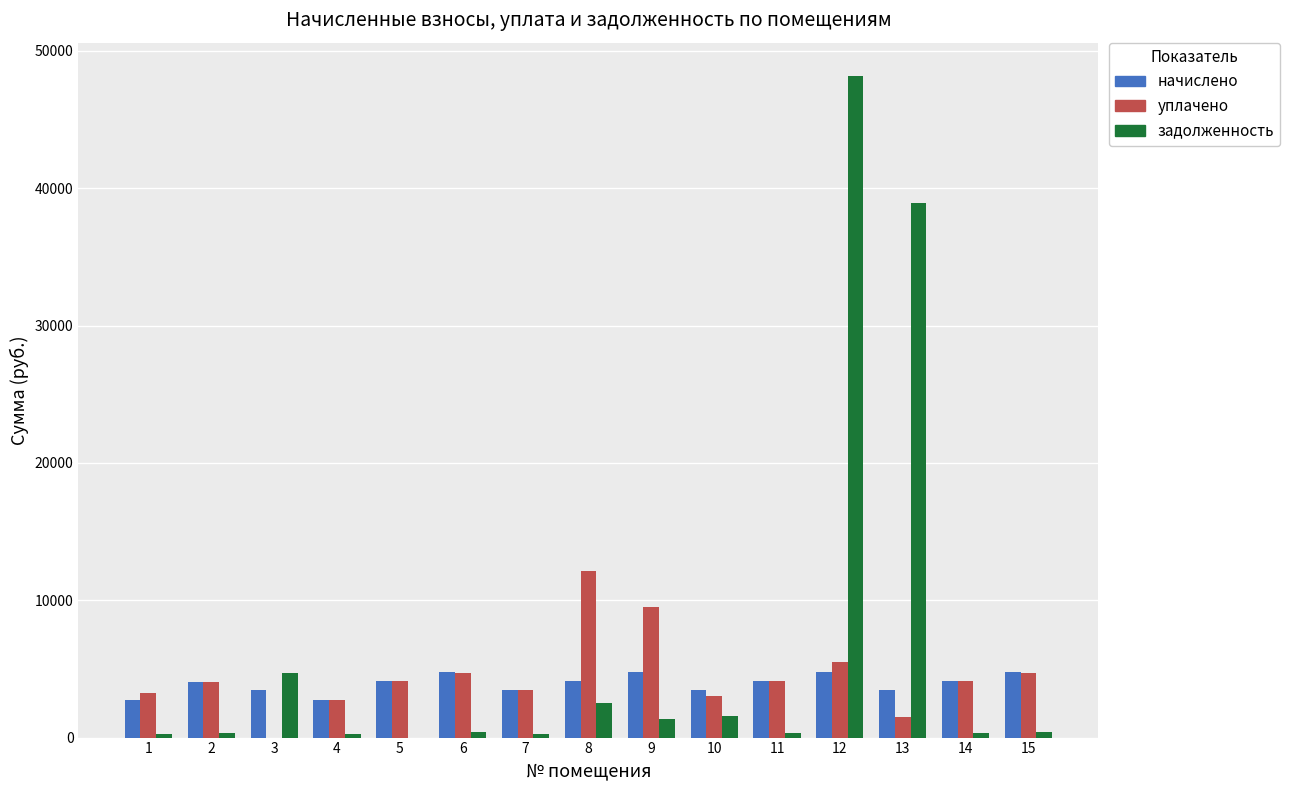

At which category is the sum across all series the highest?

12